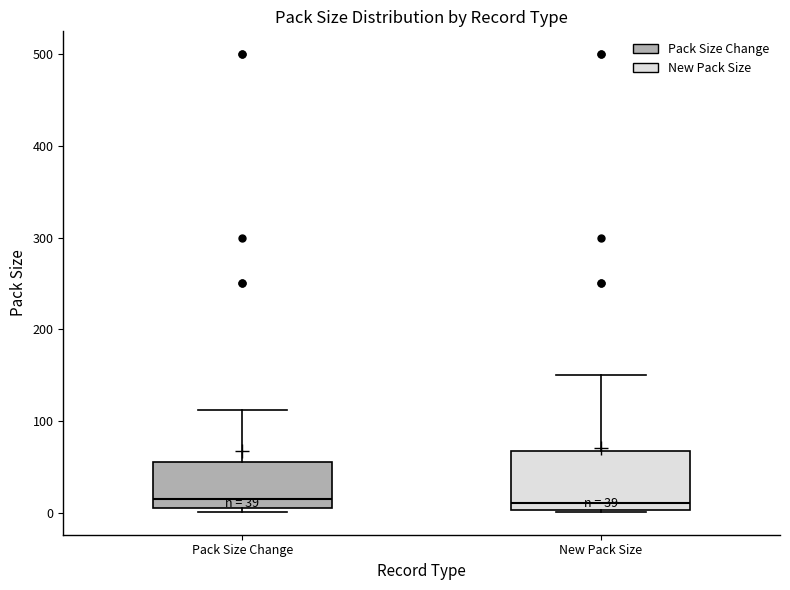

Comparing the boxes themselves (not the whiskers), which one is the tallest?

New Pack Size